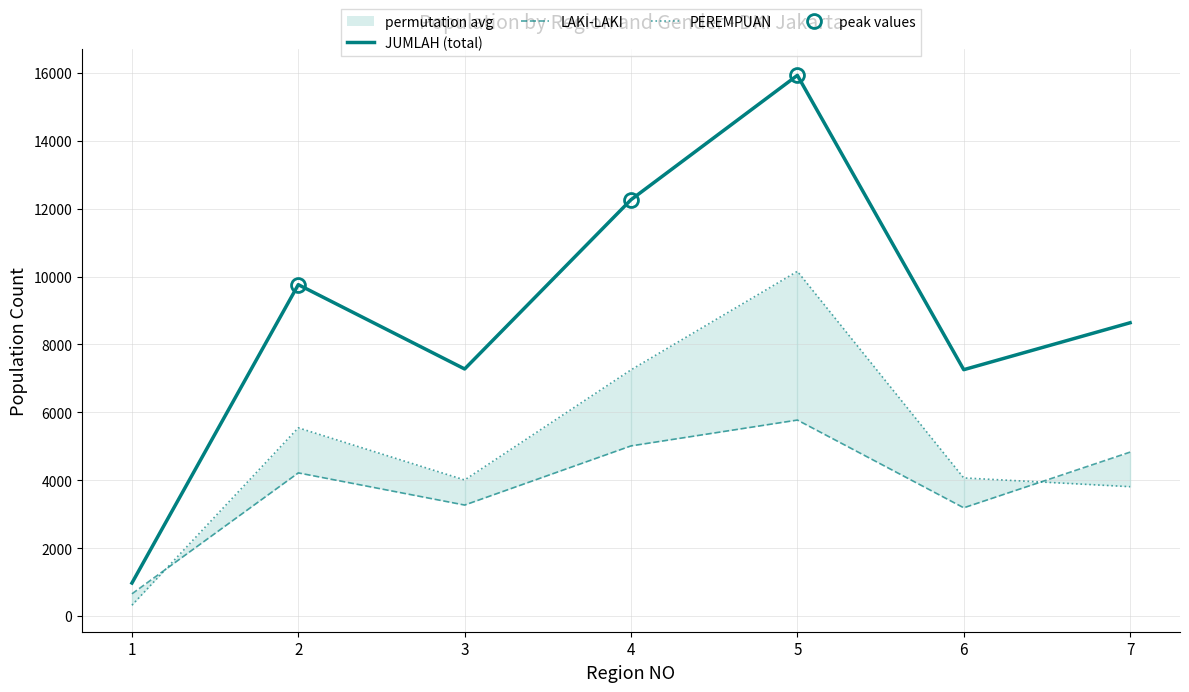

At which label does PEREMPUAN first exceed 4068?

2